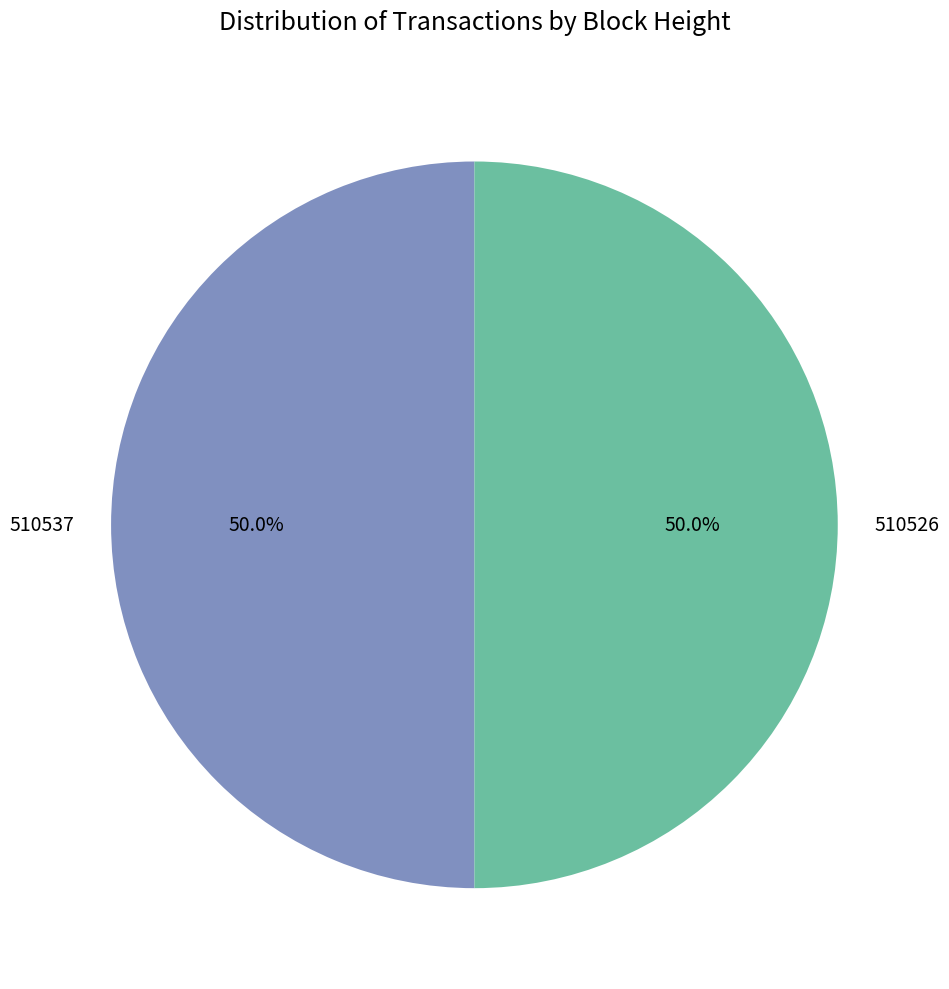

What percentage do 510537 and 510526 together represent?

100.0%